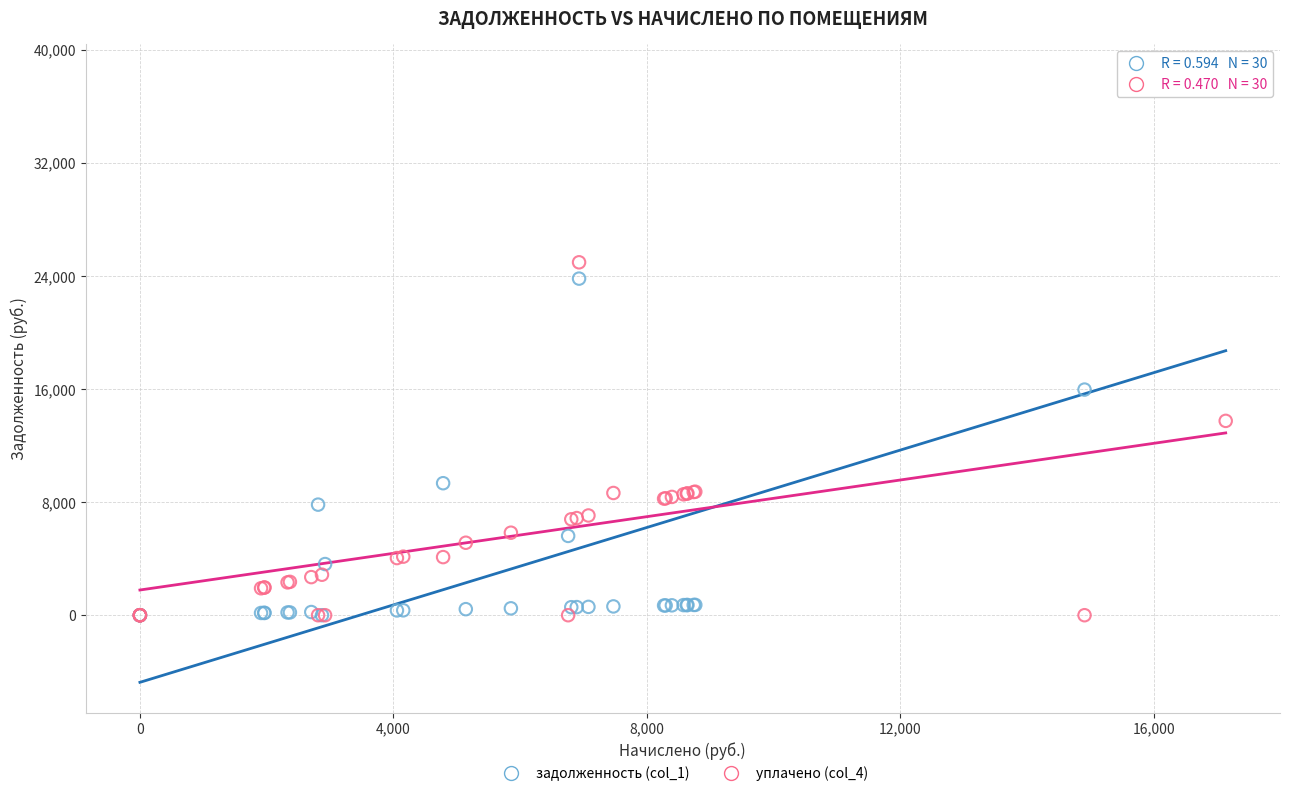

Across all series, what Y value is closest to 19127?

15963.5